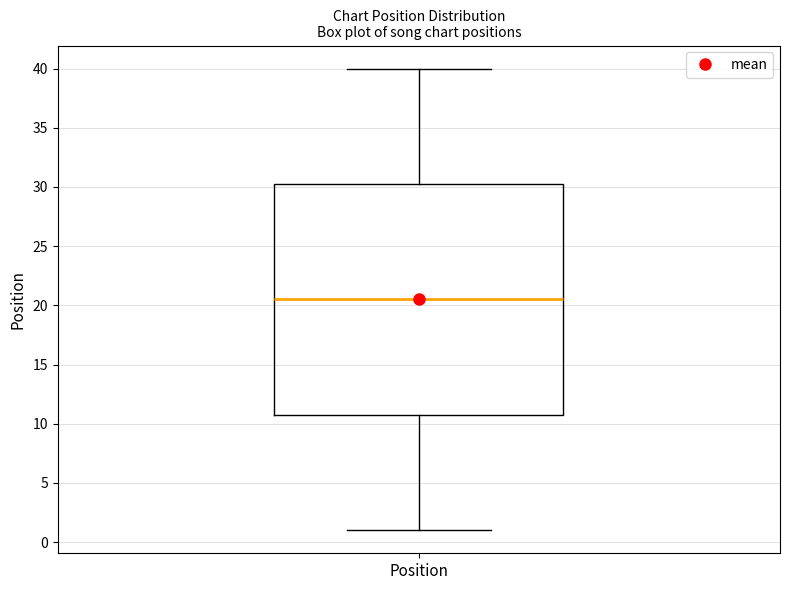

Where does the median line of the box for Position sit on the y-axis? The values are not printed on the chart, so give them approximately, as read against the axis.

20.5